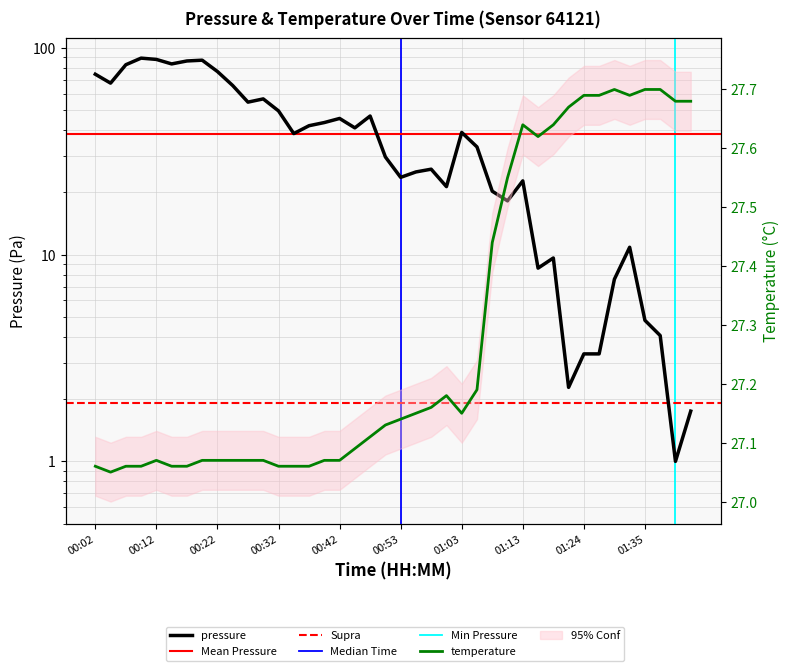

List the series in order of their overall mean, highest first.

pressure, temperature